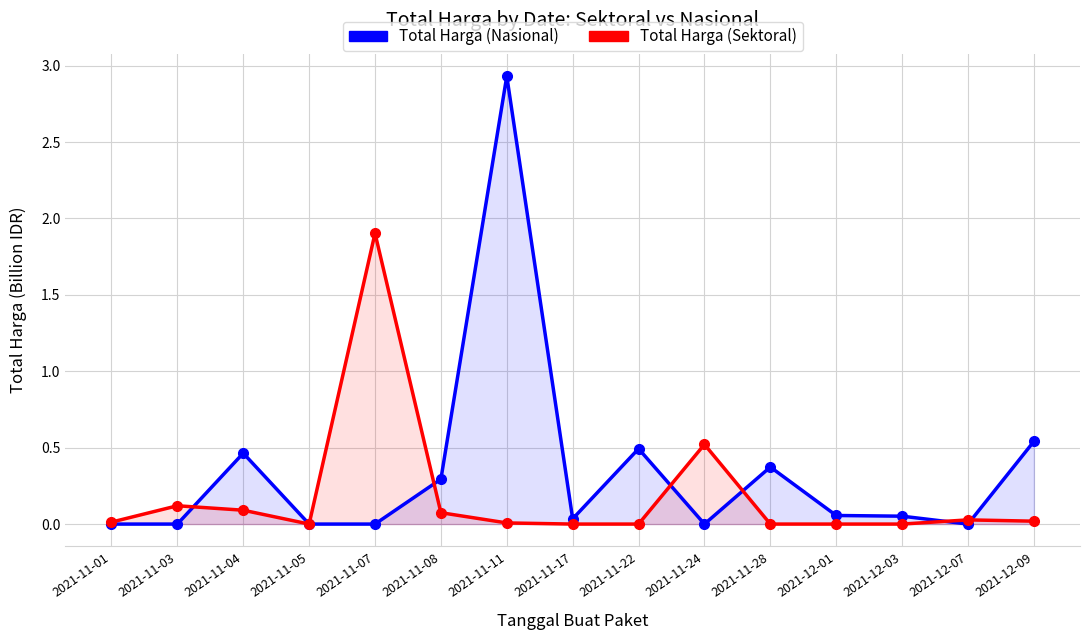

The value of Total Harga (Sektoral) at 2021-12-03 is 0.0. True or false?

True